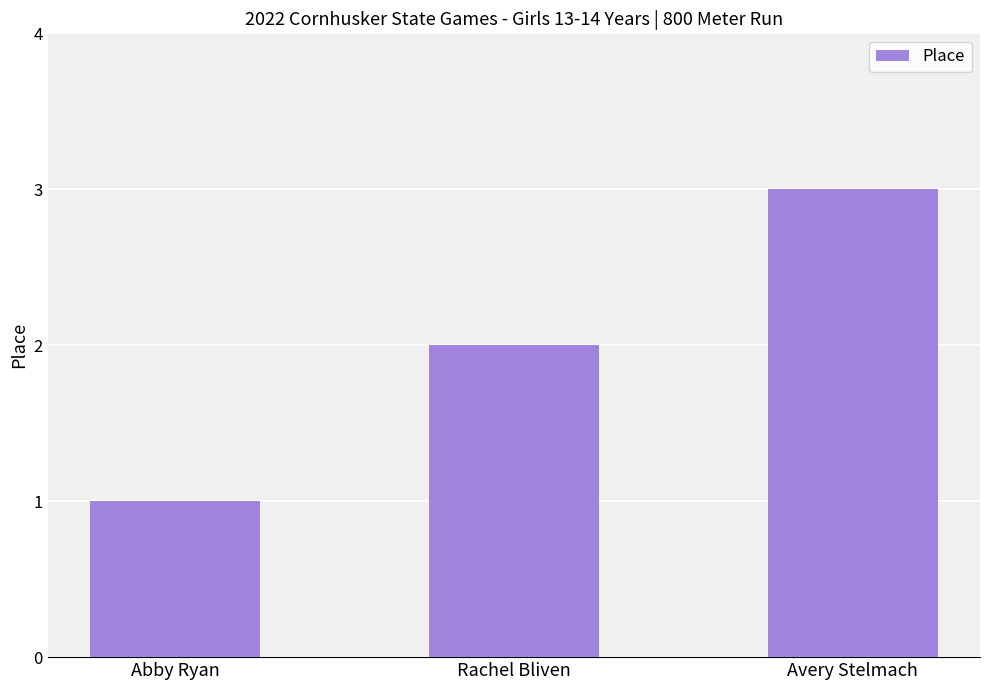

How many values are between 1 and 3?

3